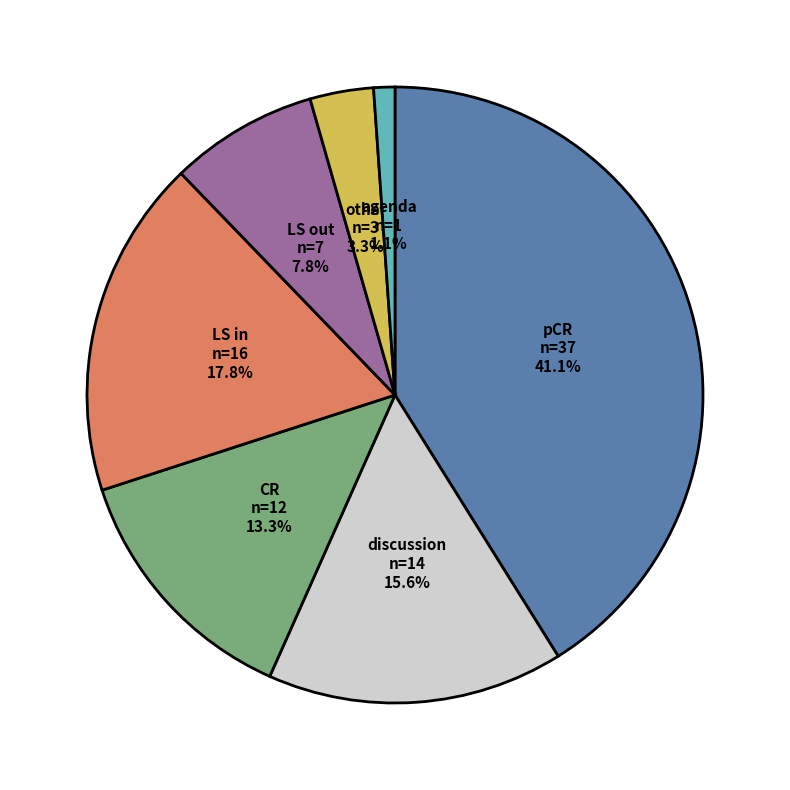

What percentage is the LS out slice, to the nearest percent?

8%